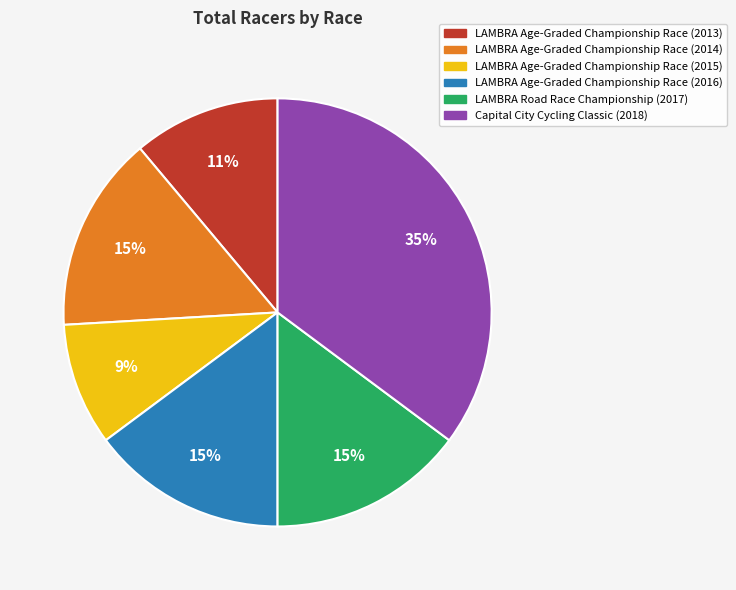

To the nearest percent, what portion does Capital City Cycling Classic (2018) represent?

35%